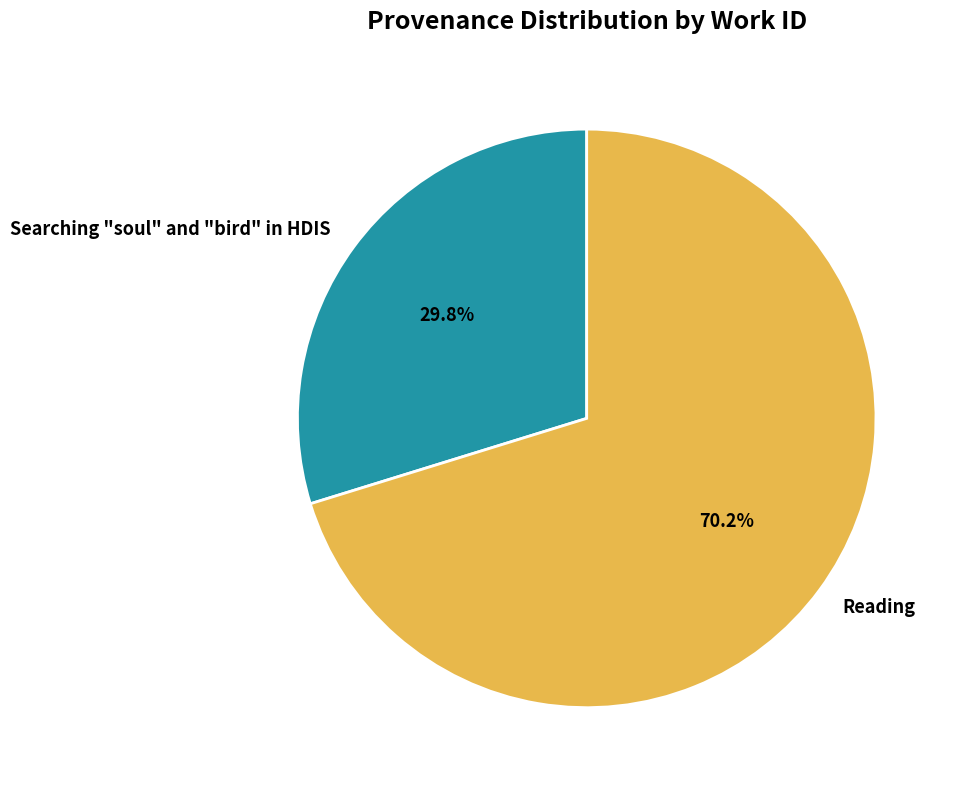

How many slices are in this pie chart?

2